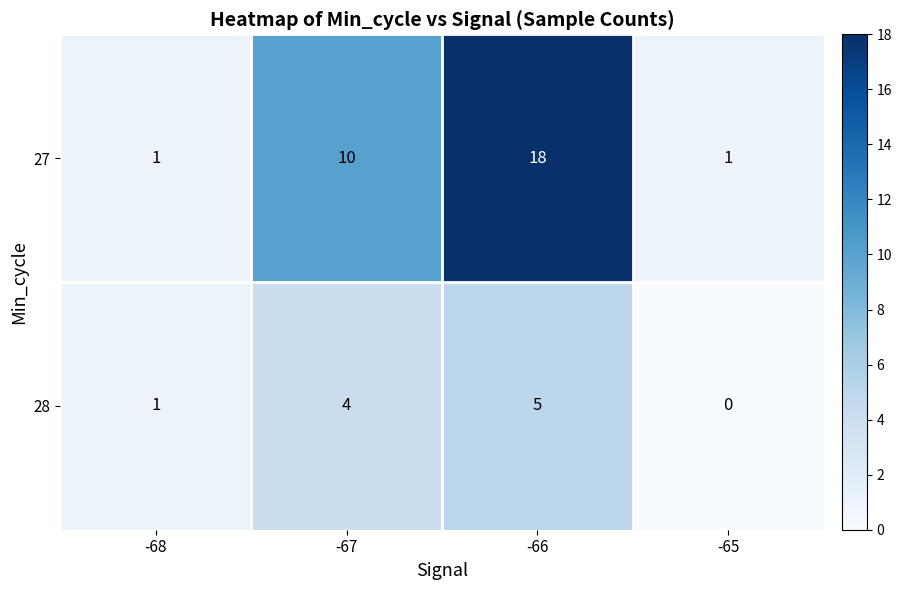

True or false: 28 has a value of 4 at -67.

True